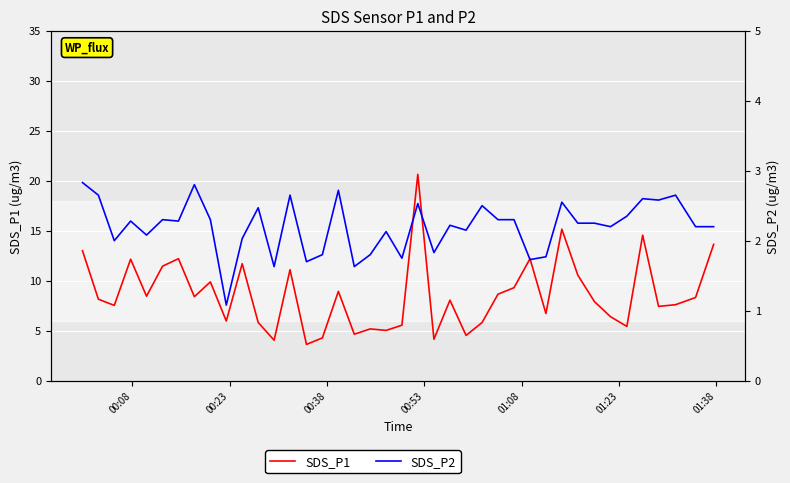

Which series has the widest spread of values?

SDS_P1